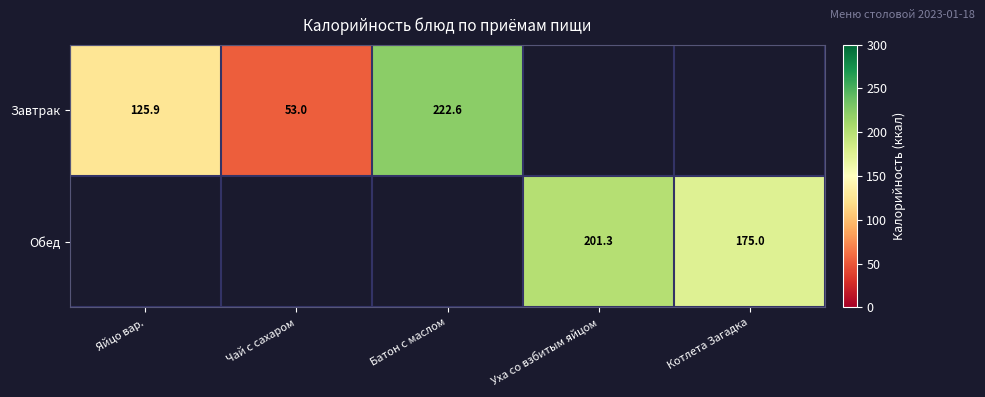

How many values in Завтрак are above zero?

3